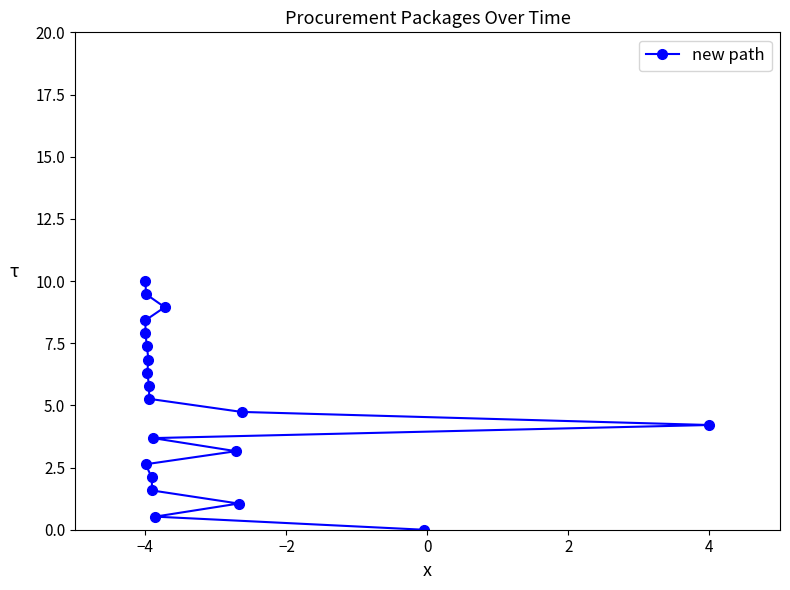

What is the approximate value at 4?

4.2